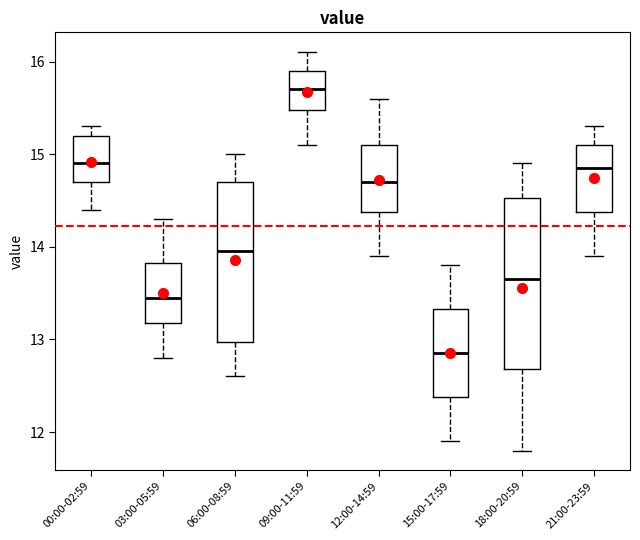

Reading left to right, read every box against the y-axis: the position of its median line, the range the box covers, and the ends of its whiskers. The values are not printed on the chart, so give them approximately, as read against the axis.

00:00-02:59: median 14.9, box 14.7 to 15.2, whiskers 14.4 to 15.3
03:00-05:59: median 13.5, box 13.2 to 13.8, whiskers 12.8 to 14.3
06:00-08:59: median 14.0, box 13.0 to 14.7, whiskers 12.6 to 15.0
09:00-11:59: median 15.7, box 15.5 to 15.9, whiskers 15.1 to 16.1
12:00-14:59: median 14.7, box 14.4 to 15.1, whiskers 13.9 to 15.6
15:00-17:59: median 12.9, box 12.4 to 13.3, whiskers 11.9 to 13.8
18:00-20:59: median 13.7, box 12.7 to 14.5, whiskers 11.8 to 14.9
21:00-23:59: median 14.9, box 14.4 to 15.1, whiskers 13.9 to 15.3